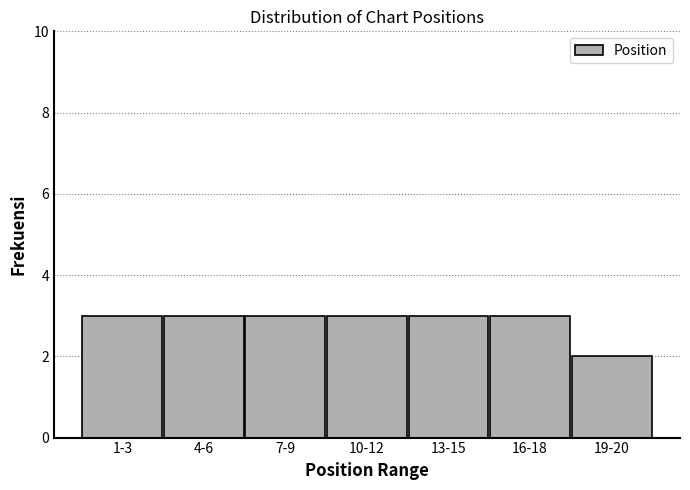

Reading left to right, transcribe all the data shown in this chart.

1-3=3	4-6=3	7-9=3	10-12=3	13-15=3	16-18=3	19-20=2